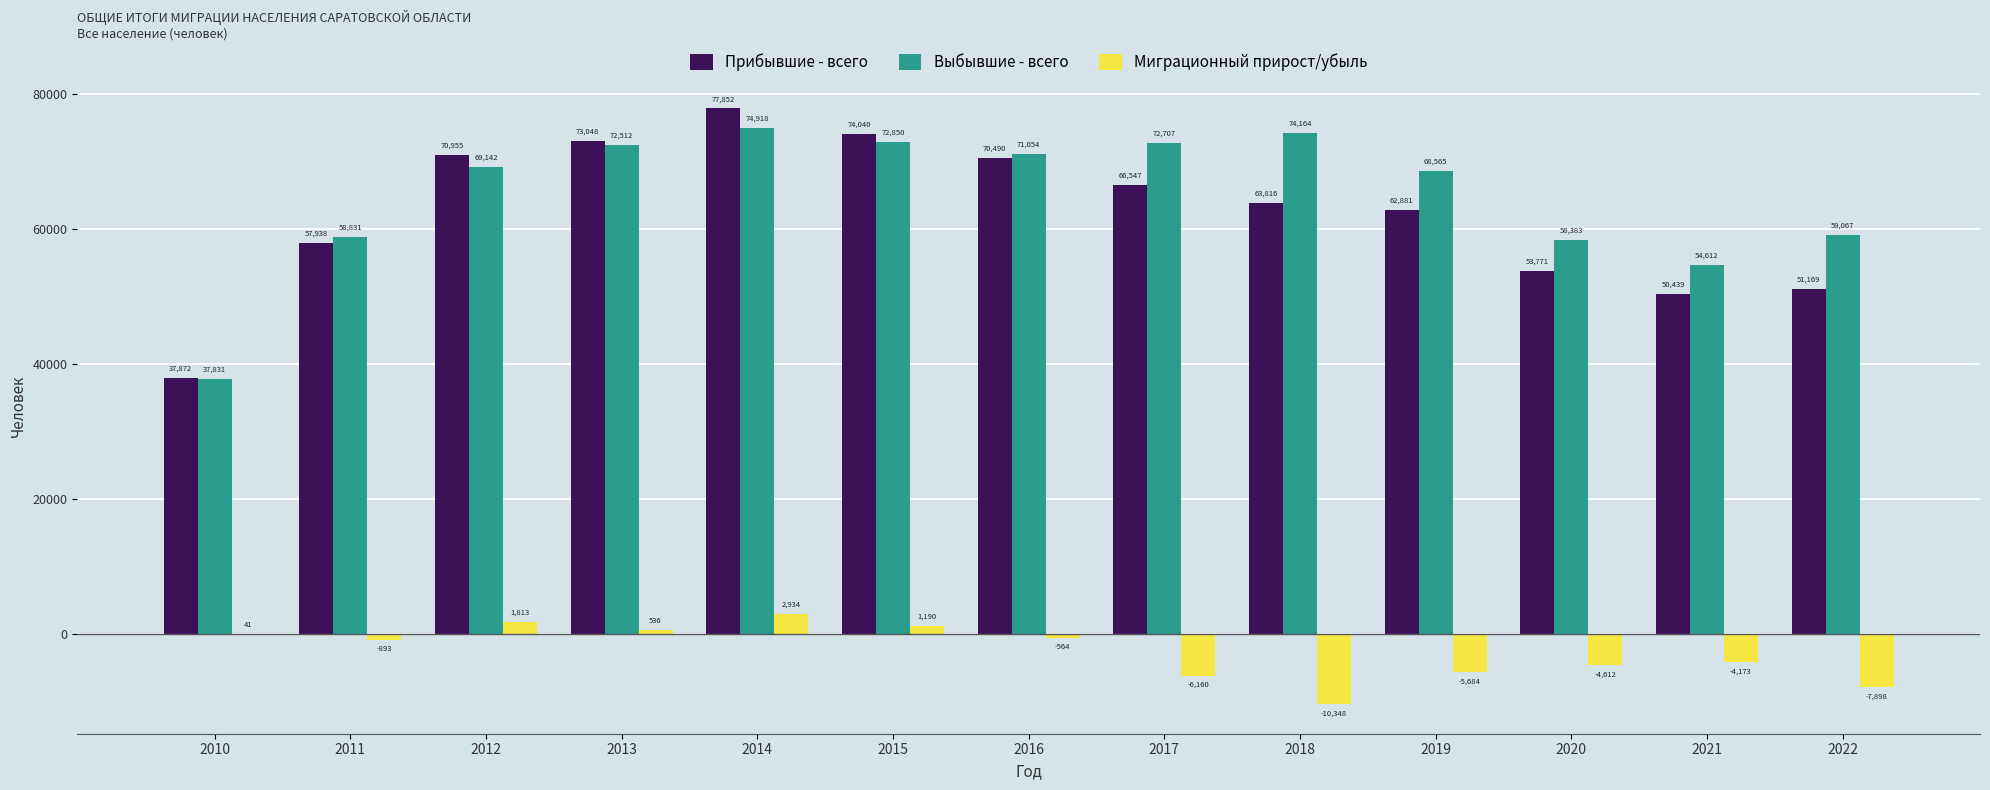

How many series are shown in this chart?

3